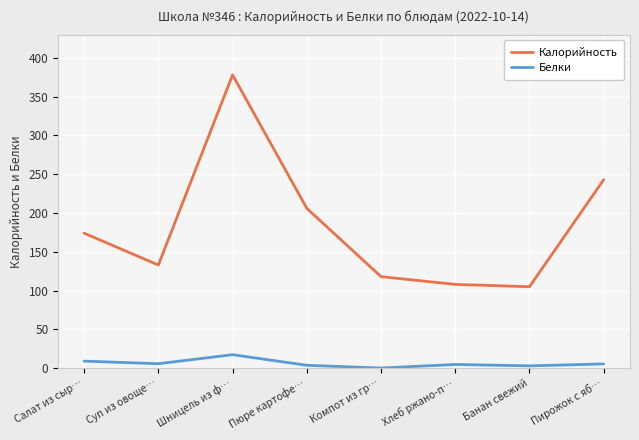

What is the approximate value of Белки at Салат из сыр…?

9.1